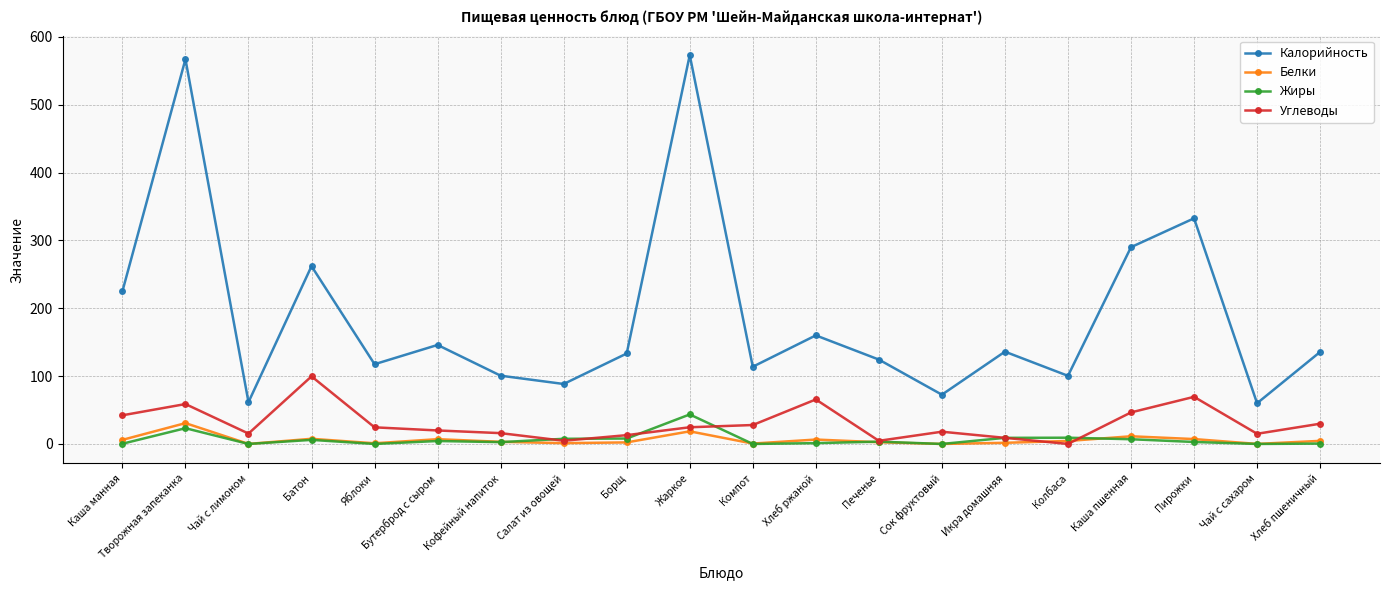

What is the difference between the highest and lowest values at Сок фруктовый?

72.6